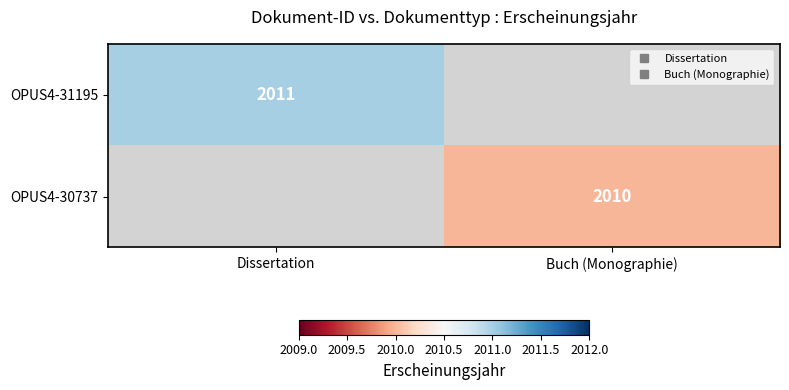

What is the greatest value displayed?

2011.0